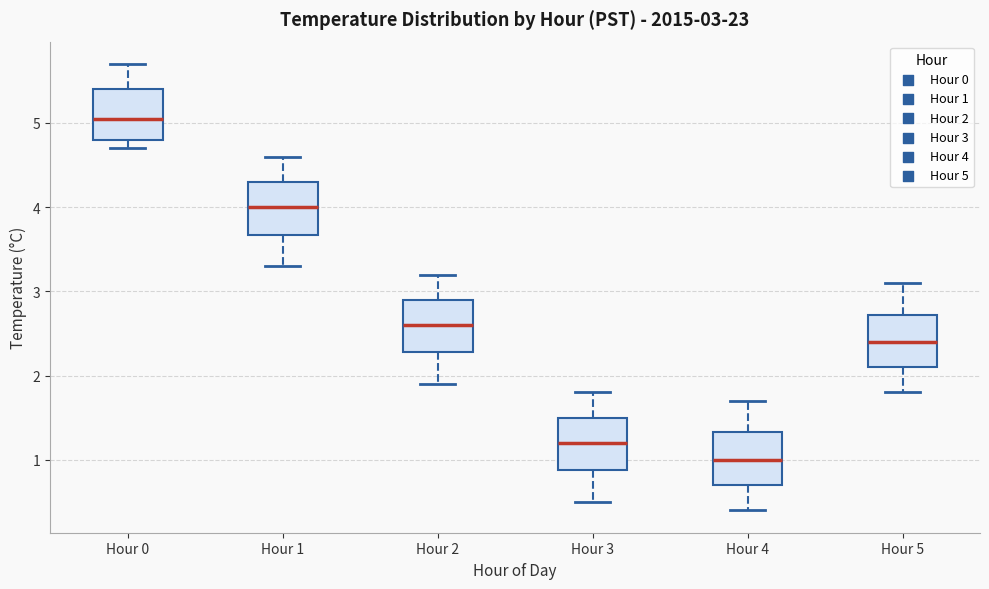

Which box has the highest median line?

Hour 0